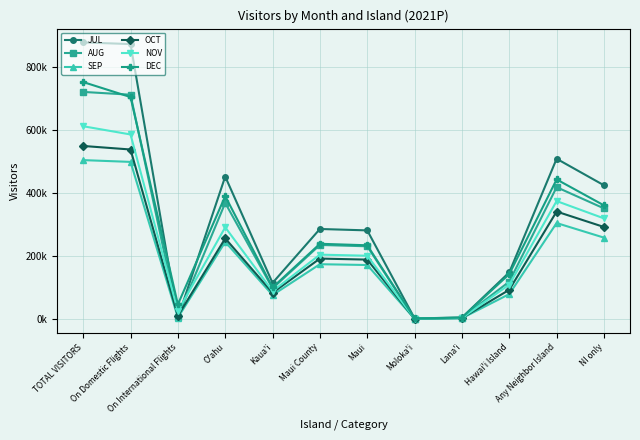

Is the value of OCT at Hawai'i Island greater than the value of AUG at O'ahu?

No